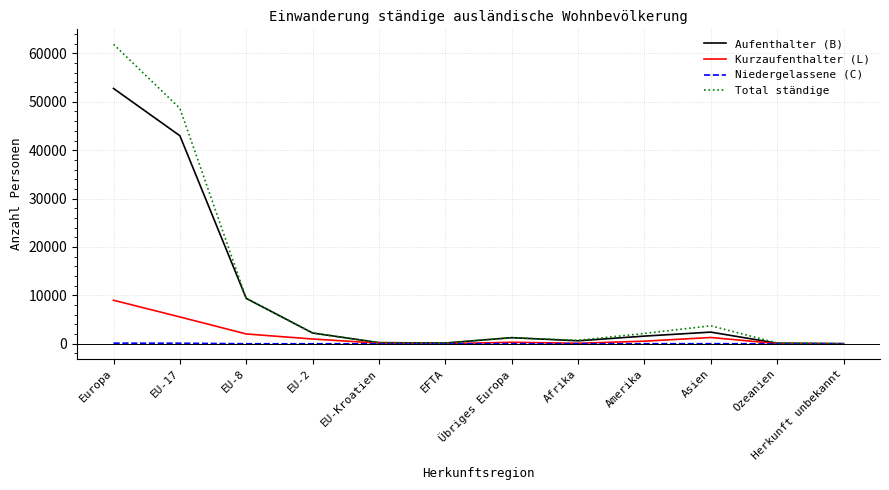

True or false: Total ständige has a value of 2130 at Amerika.

True